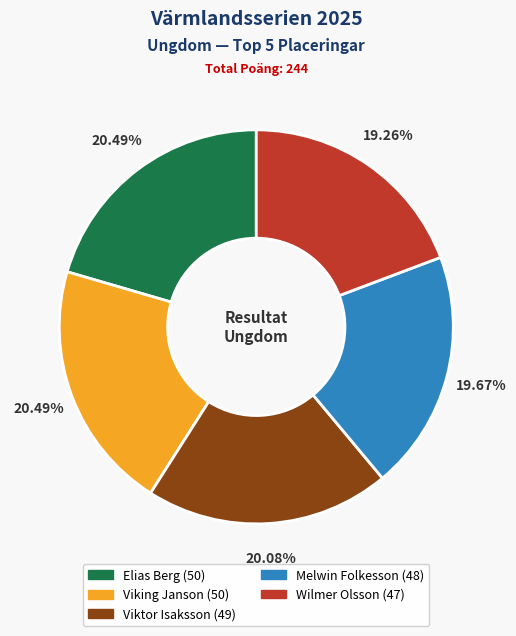

Does any single category account for the majority?

No